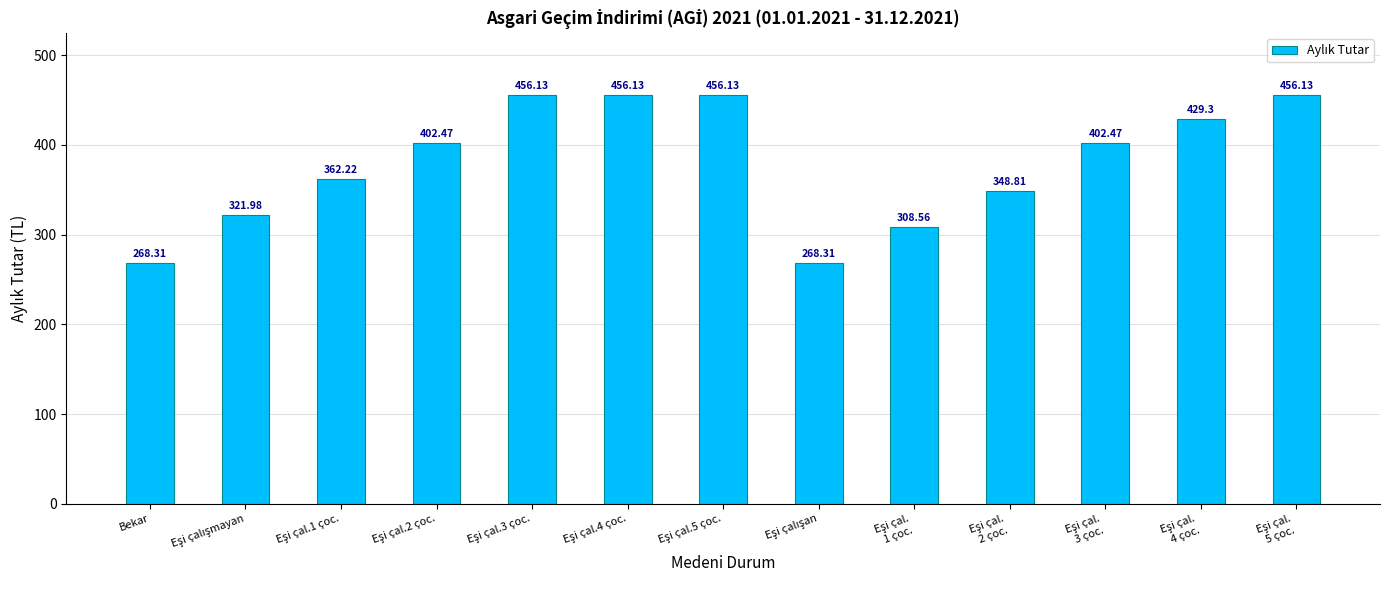

True or false: the data shows 268.3 at Bekar.

True